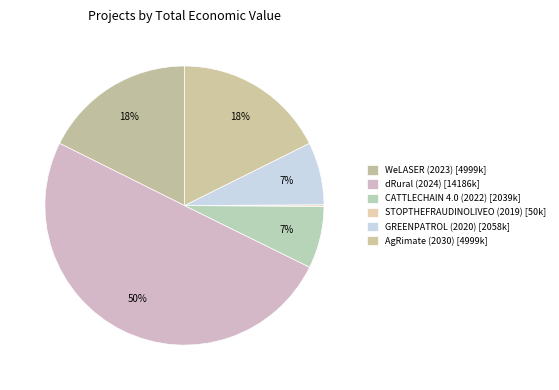

What percentage do dRural (2024) and WeLASER (2023) together represent?

67.7%